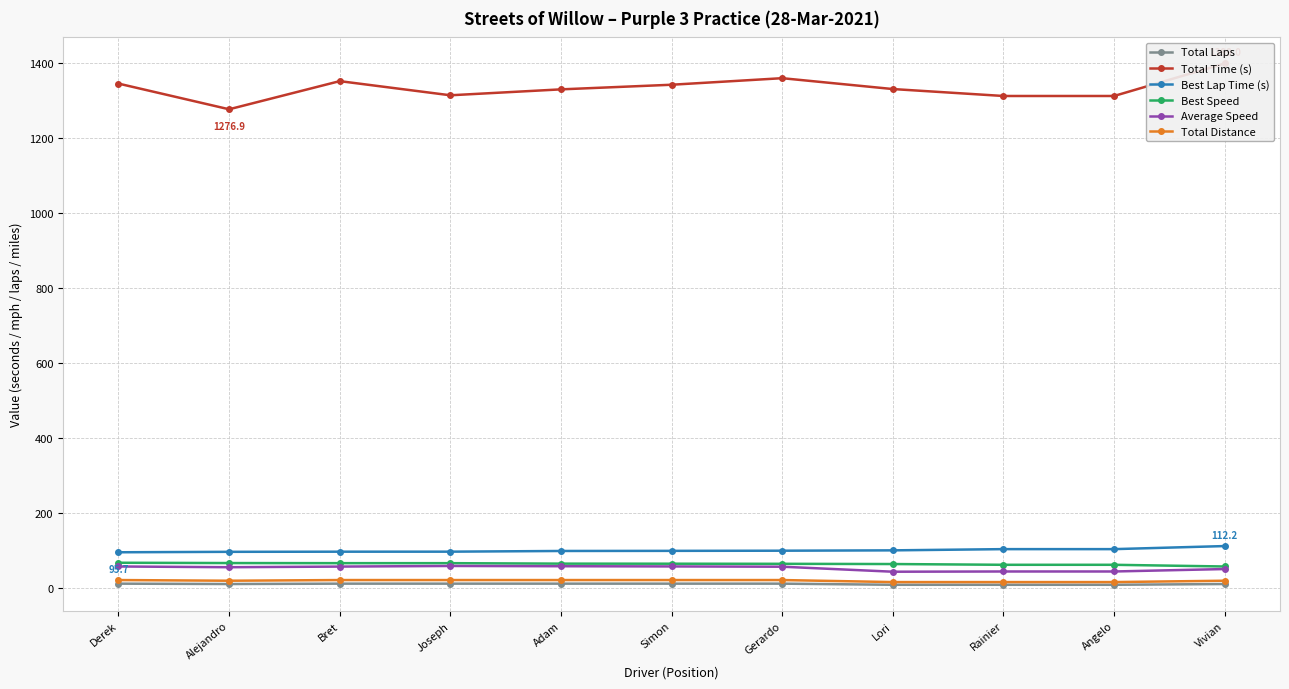

Count the number of categories in the chart.

11